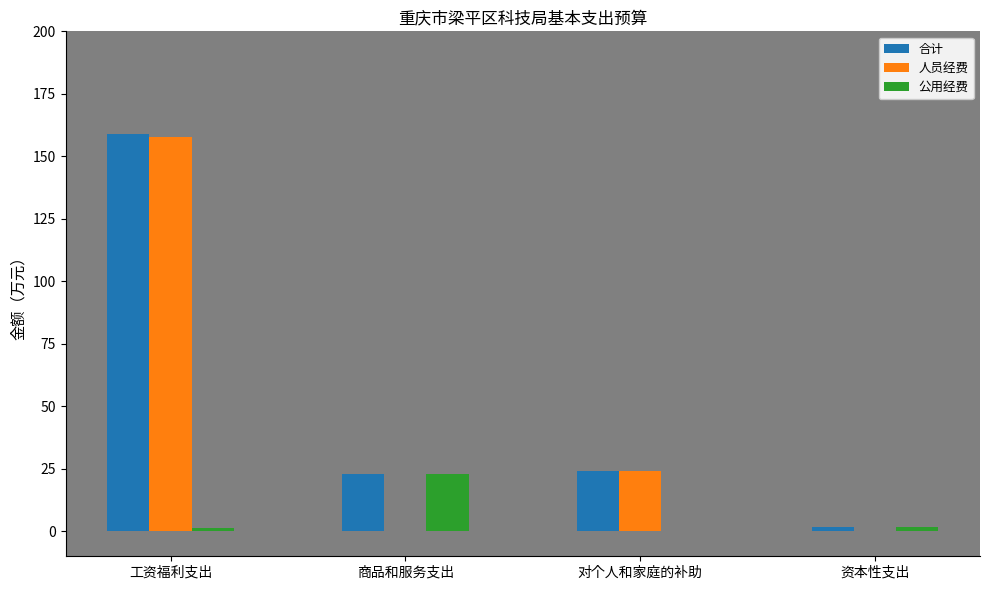

What is the difference between the 公用经费 values at 工资福利支出 and 资本性支出?

0.3